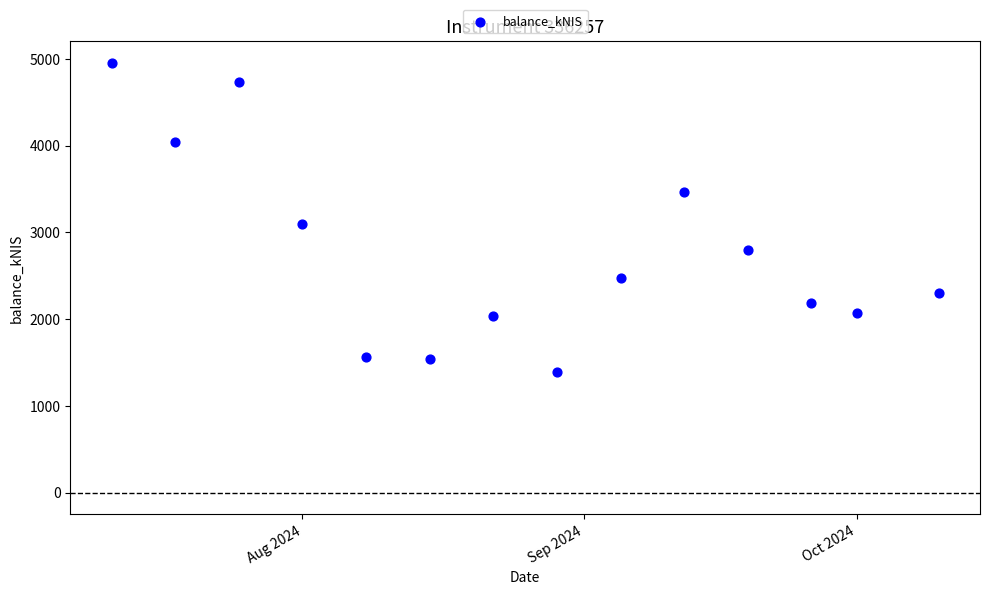

What is the range of X values (max minus min)?

91.0